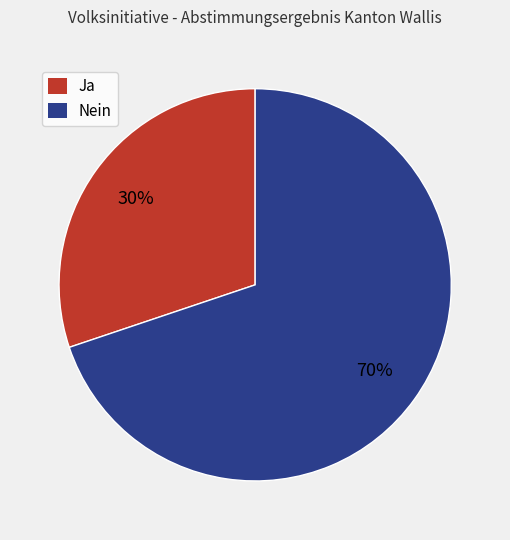

Is the sum of Nein and Ja greater than half?

Yes